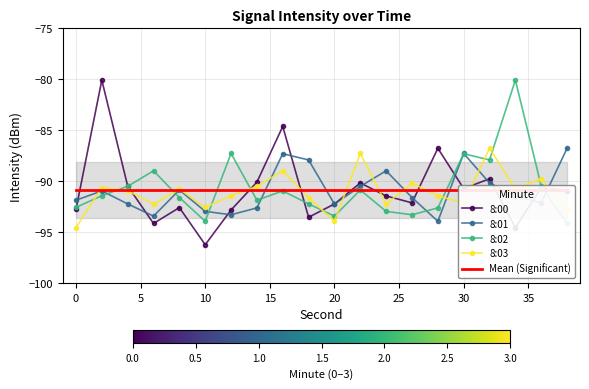

How many interior local valleys does the 8:03 series have?

6